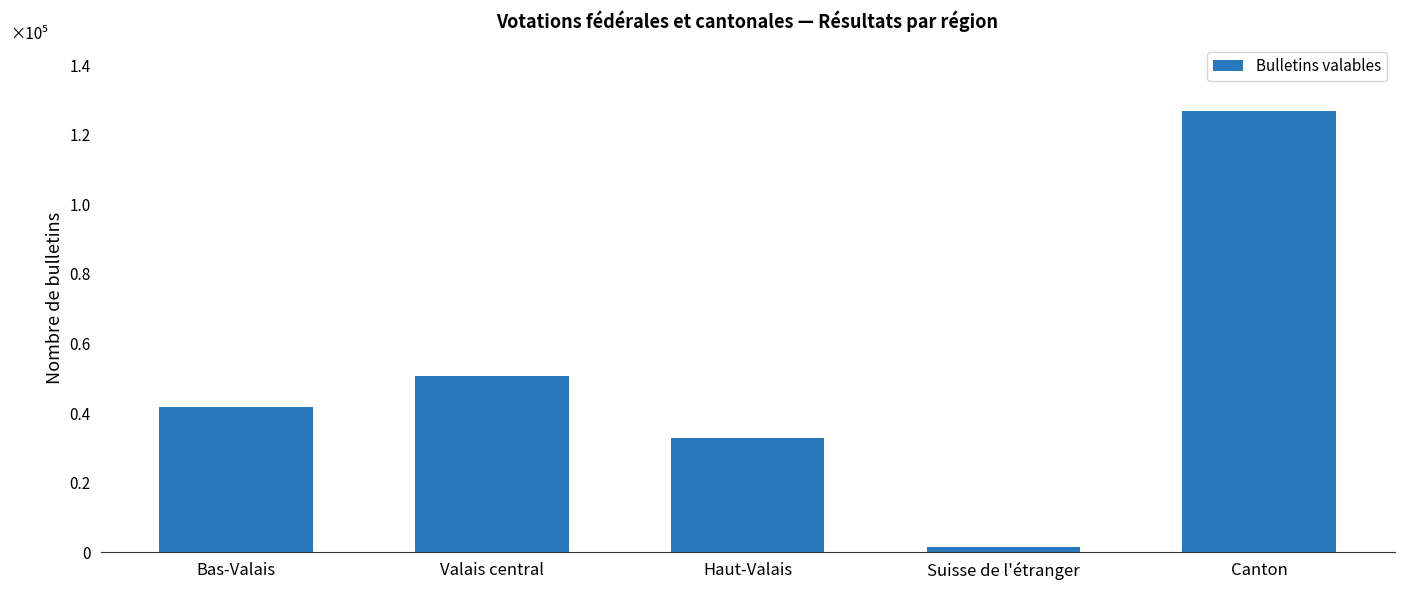

List the labels in order of value, largest first.

Canton, Valais central, Bas-Valais, Haut-Valais, Suisse de l'étranger